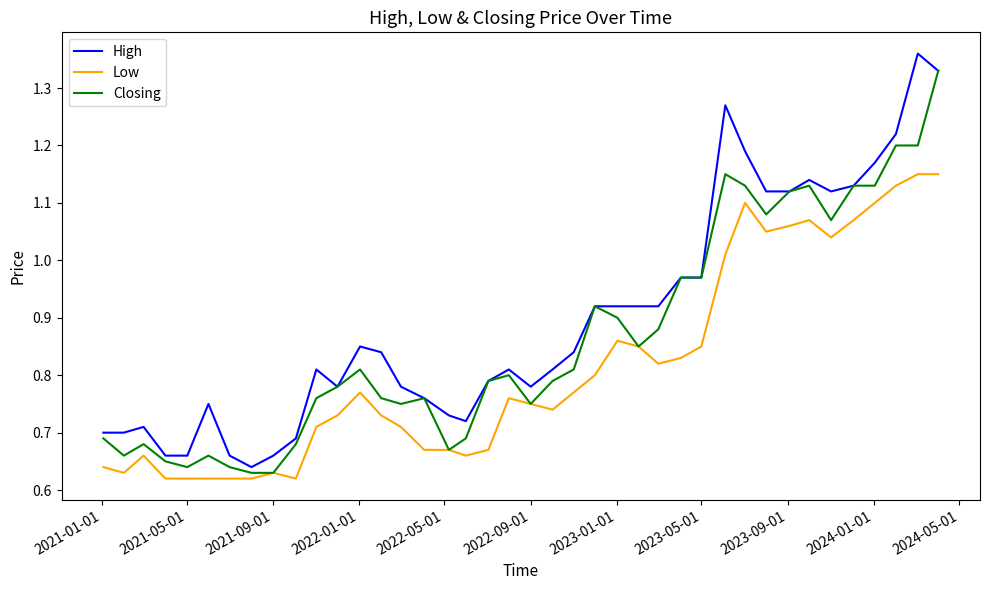

Rank the series by their average value, from lowest to highest.

Low, Closing, High